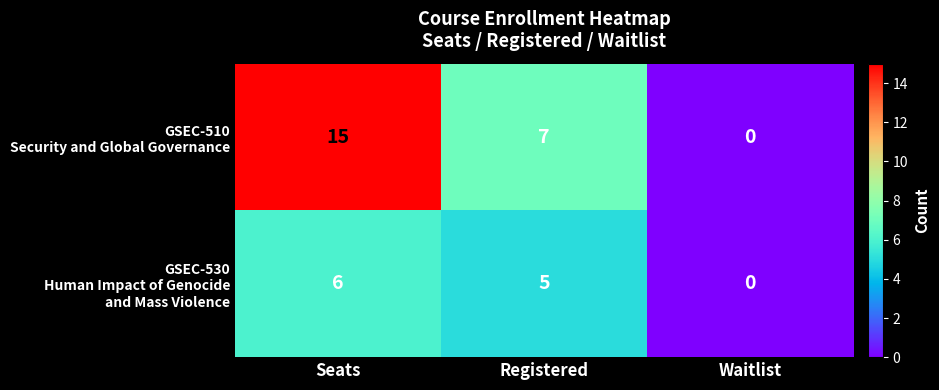

Which category has the highest value across all series?

Seats